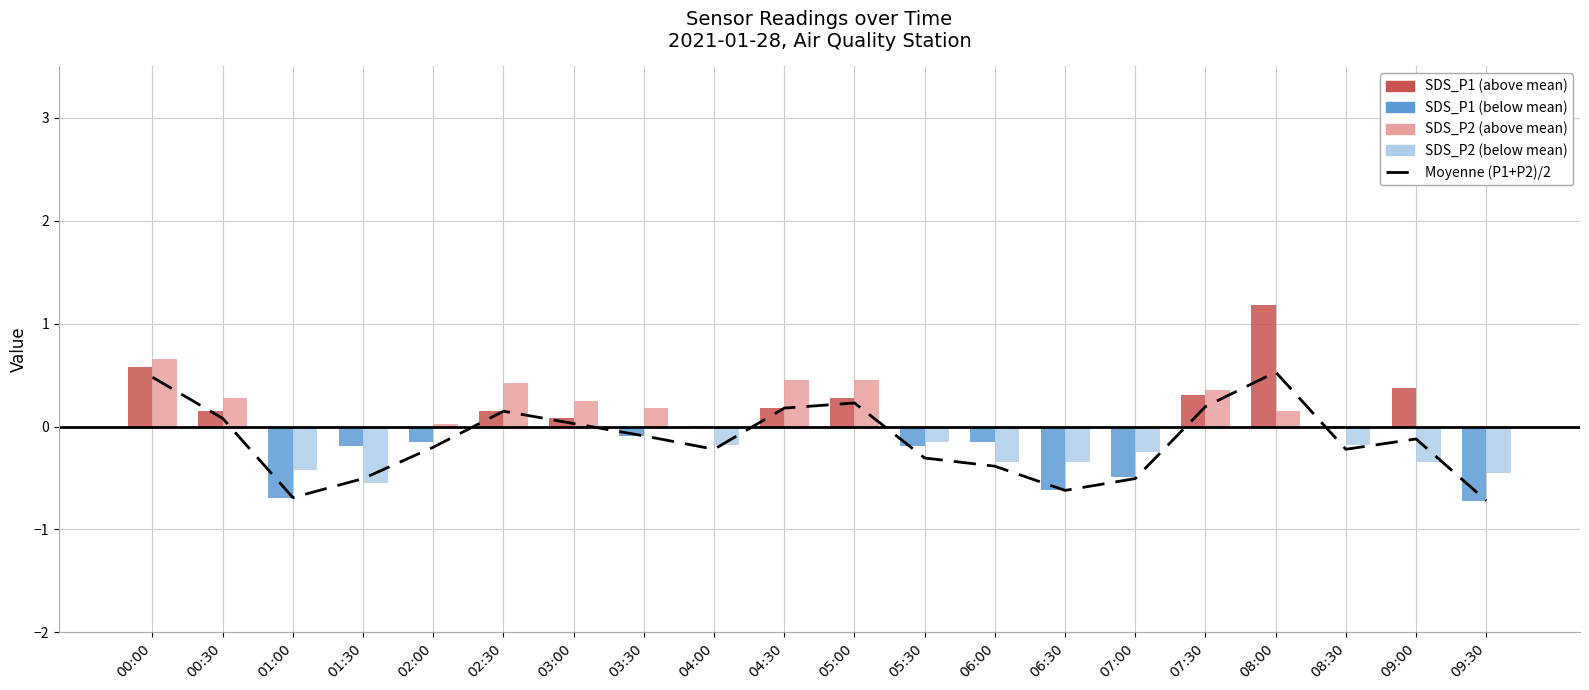

At which label is the value closest to 0?

03:00